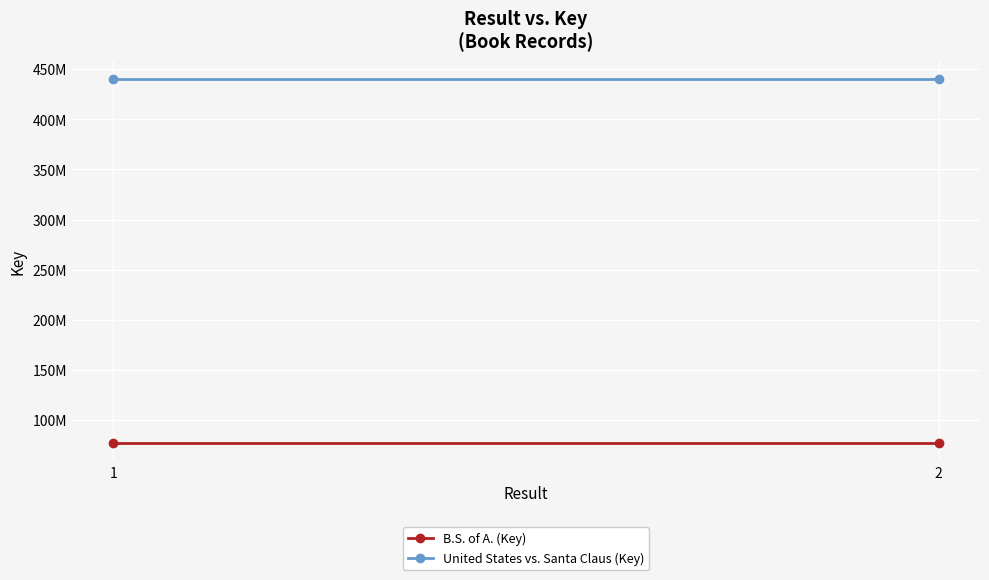

What is the highest value of the United States vs. Santa Claus (Key) series?

439901406